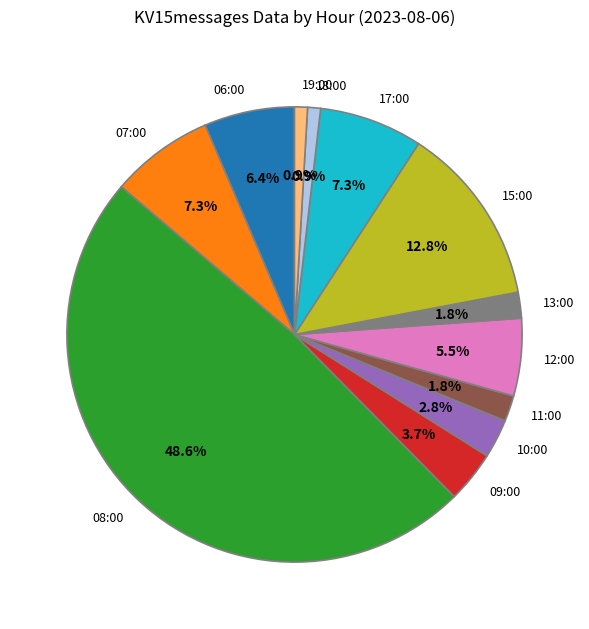

Is there any slice that represents more than half of the pie?

No